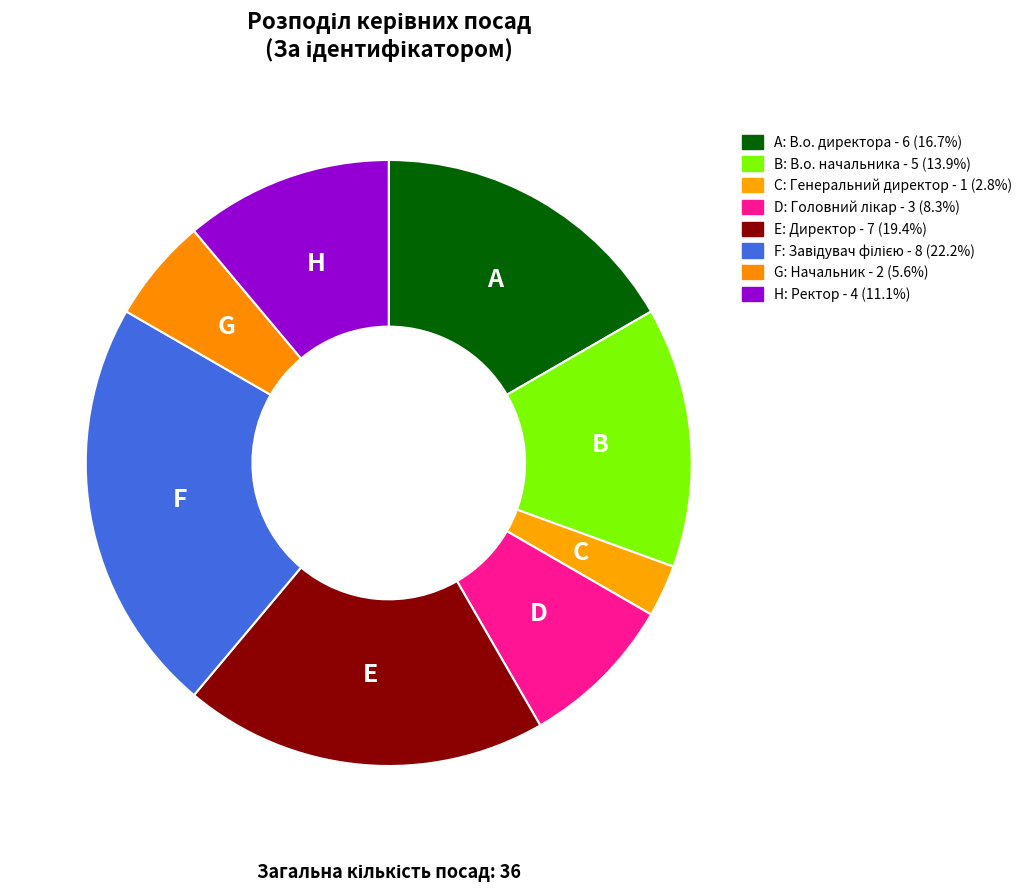

Rank the categories by value from highest to lowest.

Завідувач філією, Директор, В.о. директора, В.о. начальника, Ректор, Головний лікар, Начальник, Генеральний директор